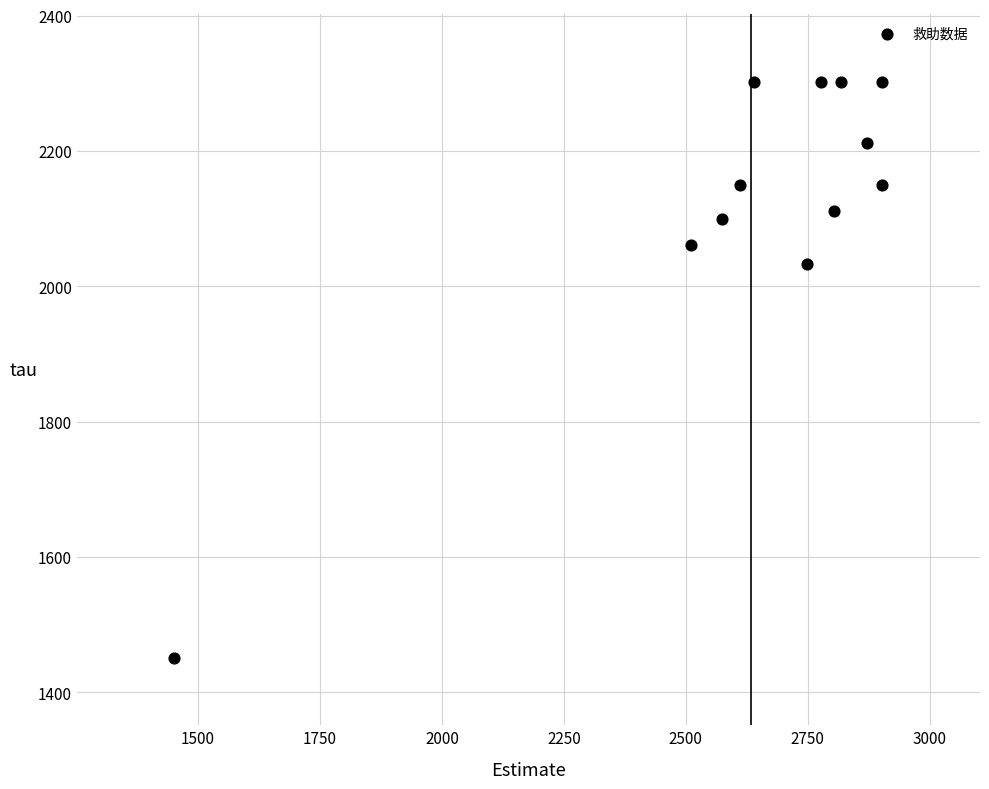

What is the average X value?

2634.2